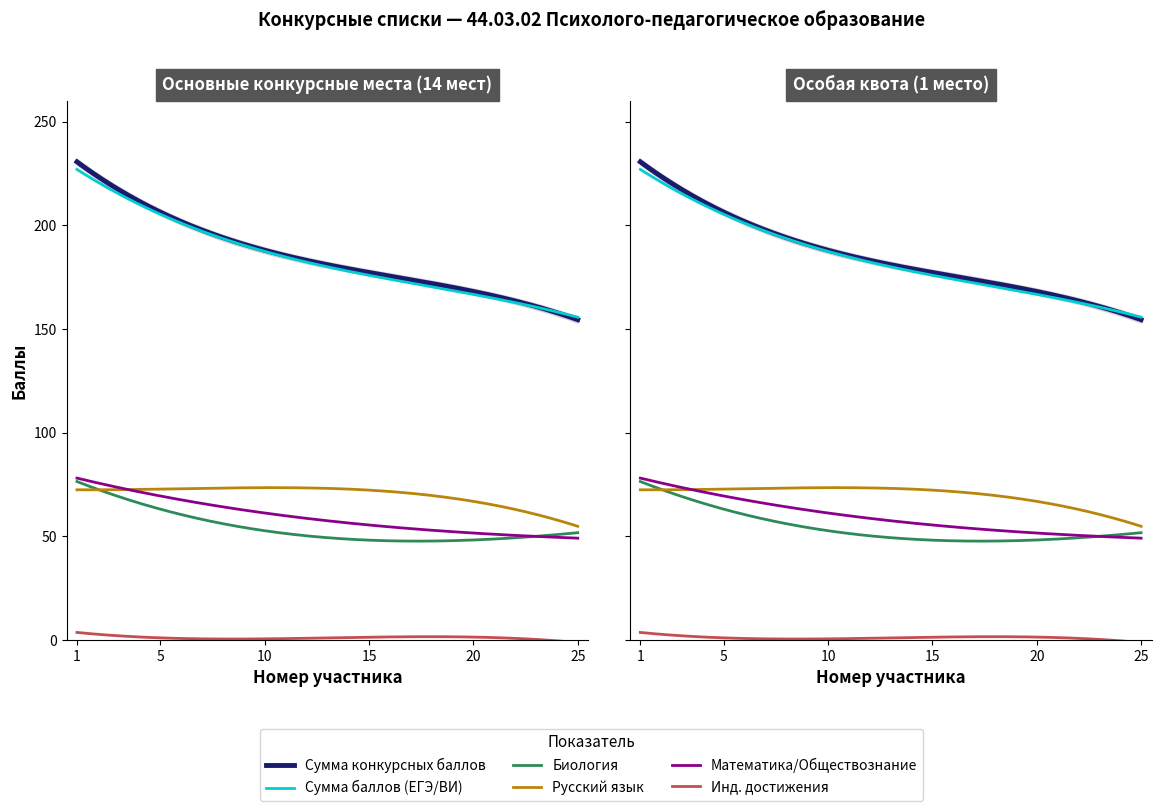

Is this an area chart (filled region under the line)?

No